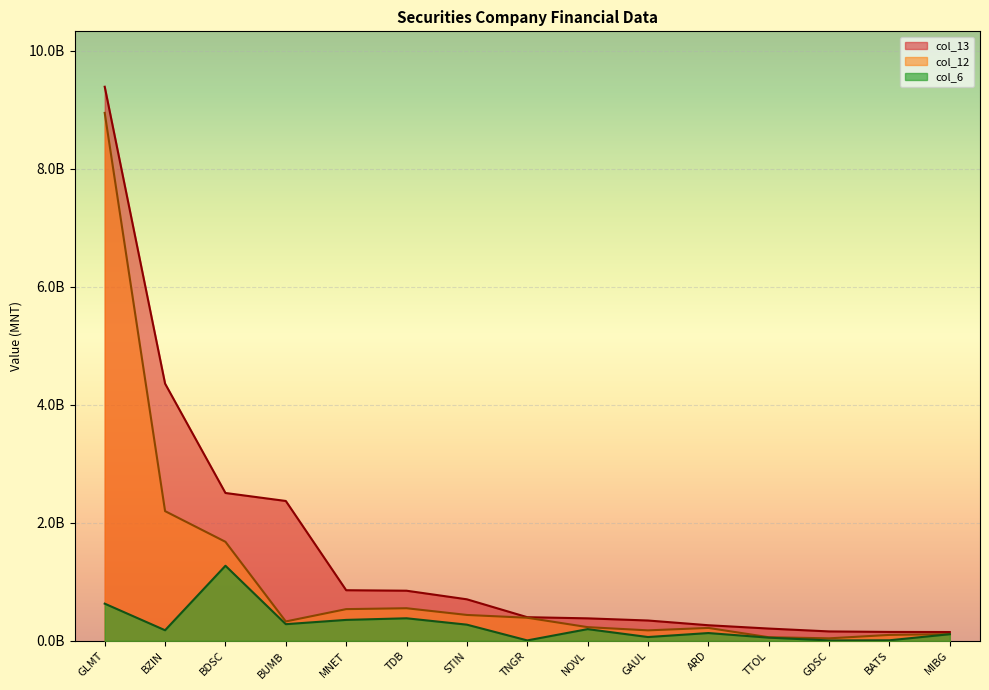

True or false: col_6 and col_12 intersect in this chart.

False